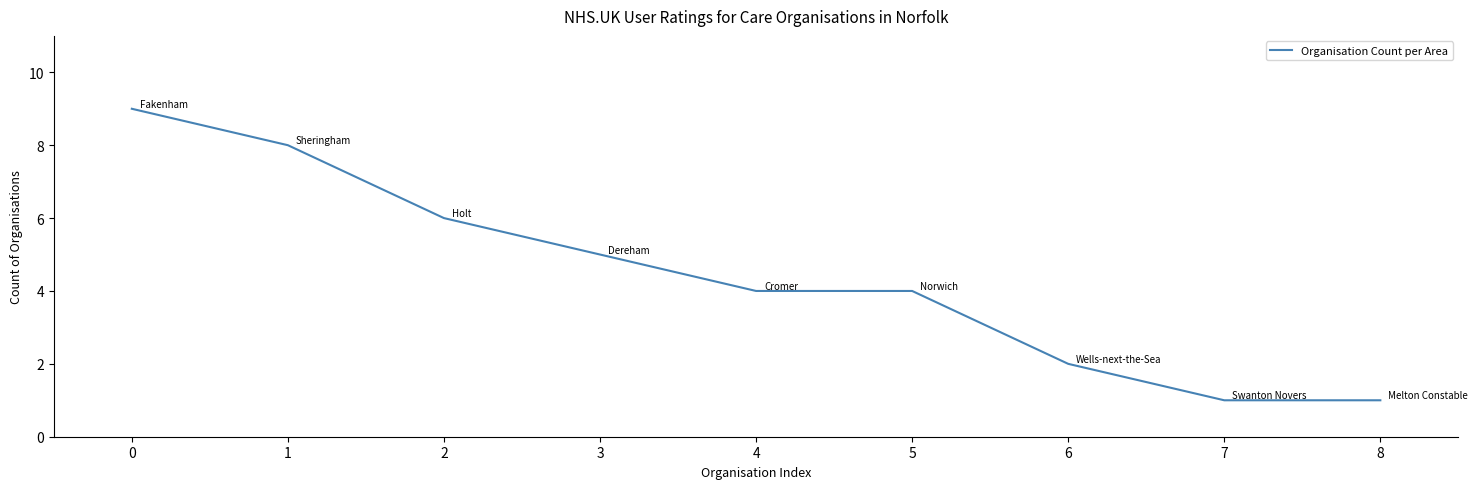

What is the greatest value displayed?

9